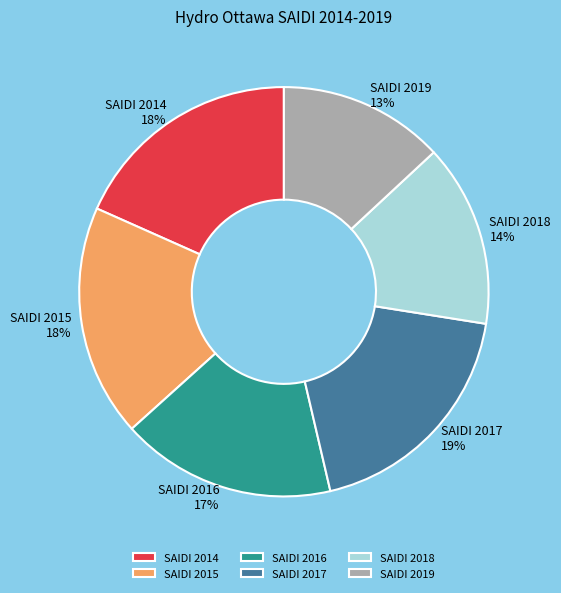

How many slices are in this pie chart?

6